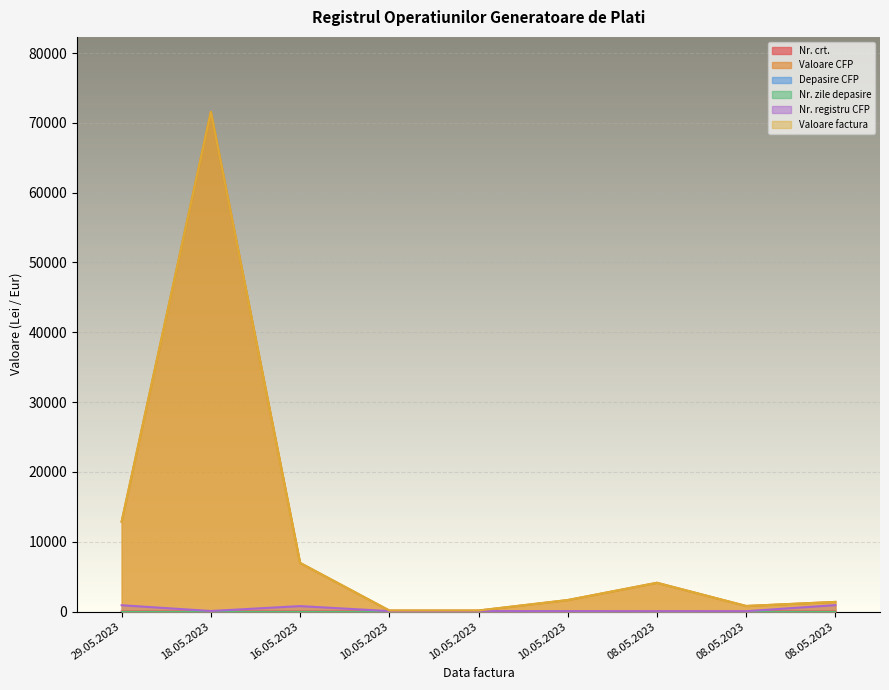

What is the label of the 6th point from the right?

10.05.2023